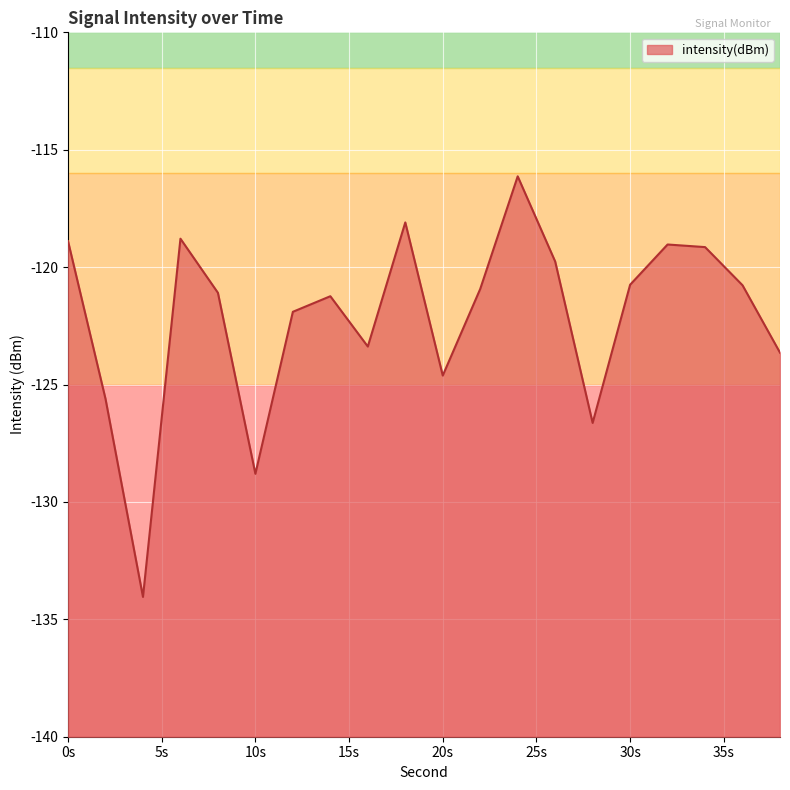

What is the difference between the values at 32 and 4?

15.0